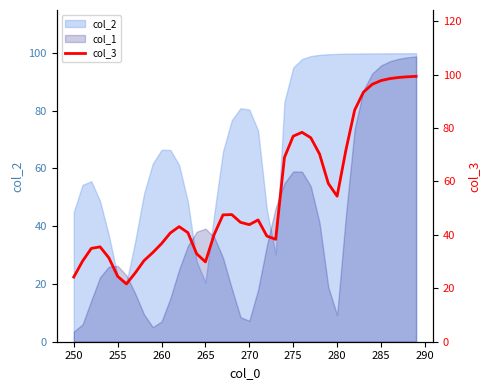

What is the maximum value shown in the chart?

99.4